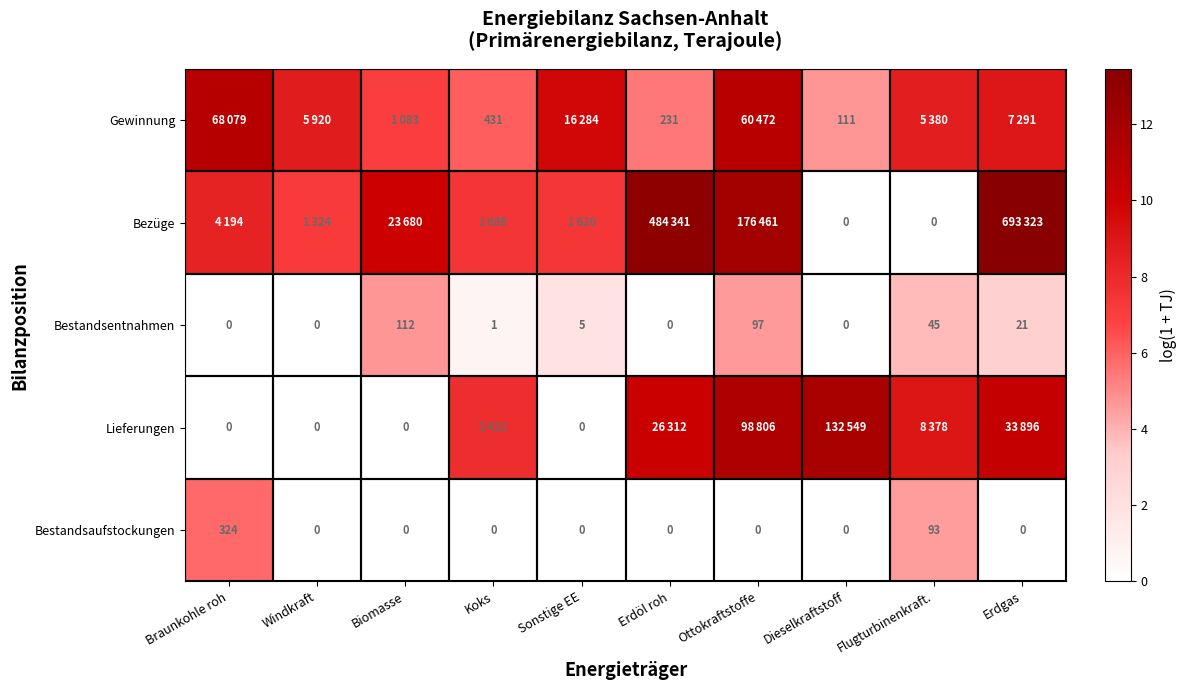

Is it true that Bestandsaufstockungen equals 5.8 at Braunkohle roh?

True